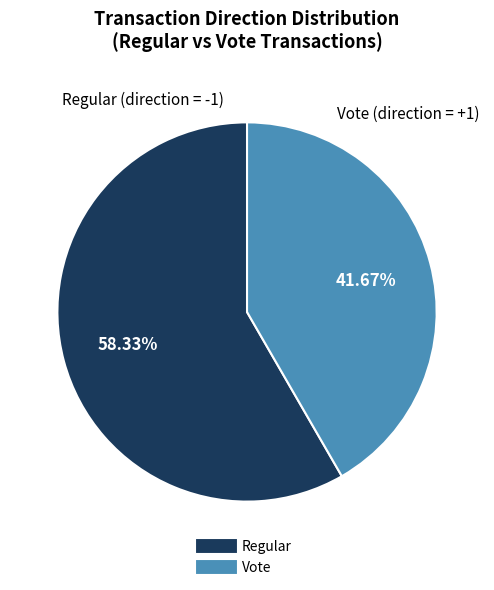

The Regular slice represents 68% of the pie. True or false?

False